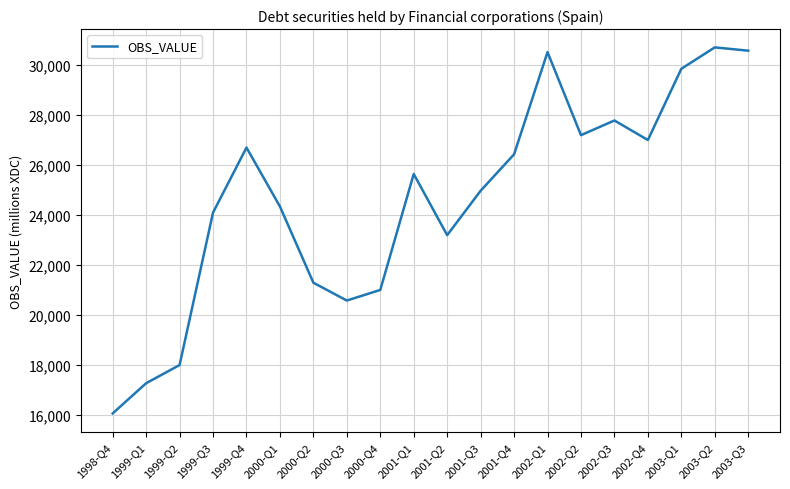

Which label corresponds to the smallest value in the chart?

1998-Q4